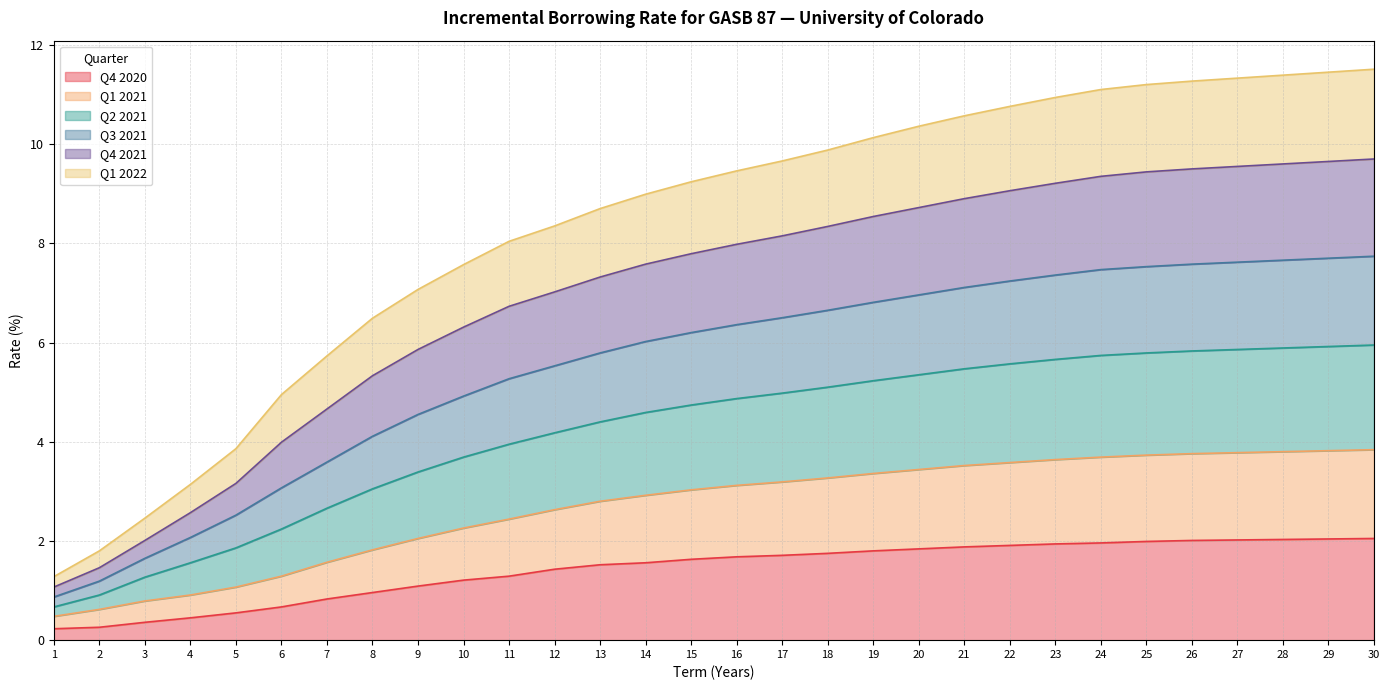

Which series has the widest spread of values?

Q2 2021